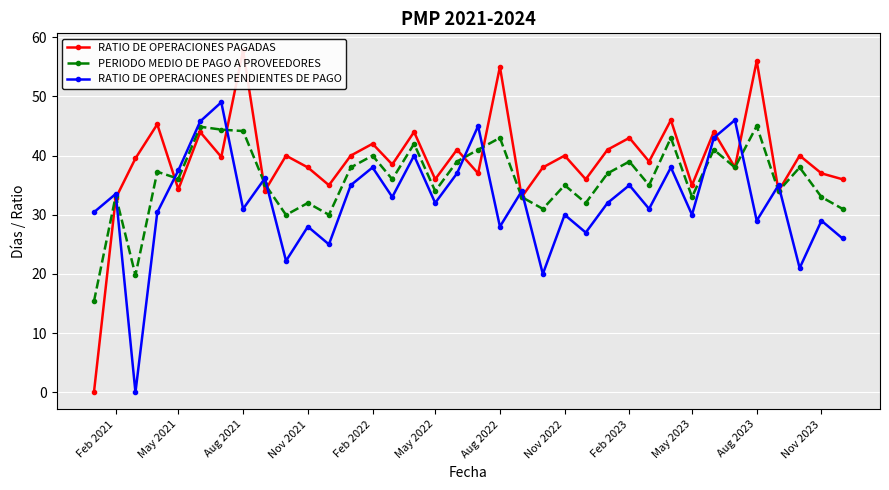

Where is the first local maximum for PERIODO MEDIO DE PAGO A PROVEEDORES?

Feb 2021